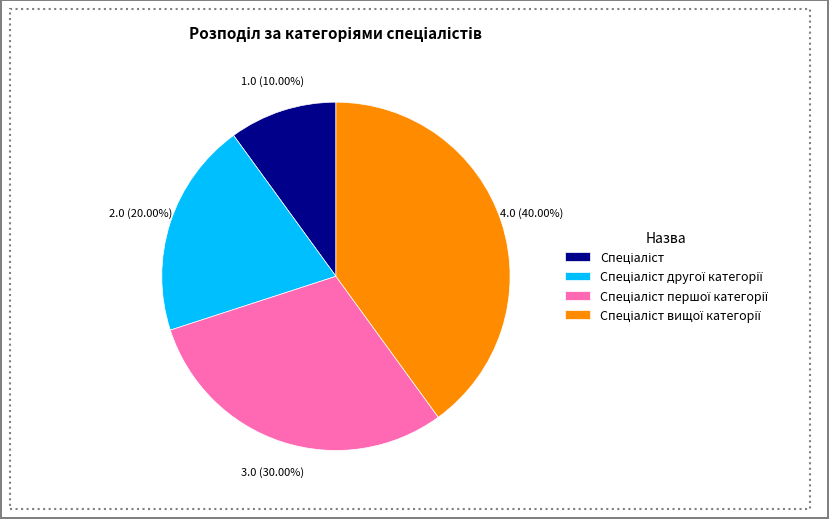

Is there a majority slice in this chart?

No